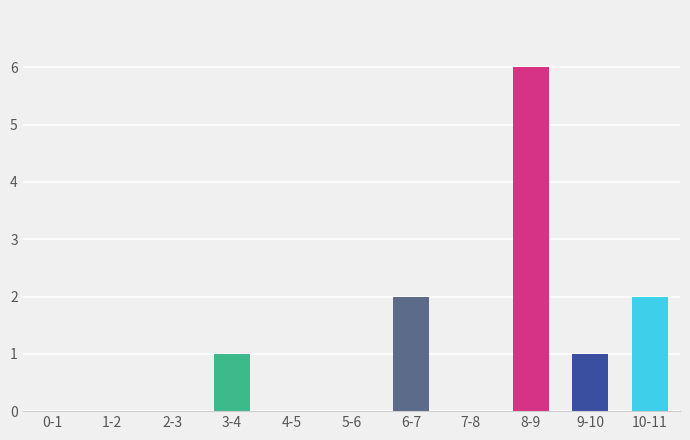

Reading left to right, what are all the values shown in this chart?

0-1=0	1-2=0	2-3=0	3-4=1	4-5=0	5-6=0	6-7=2	7-8=0	8-9=6	9-10=1	10-11=2